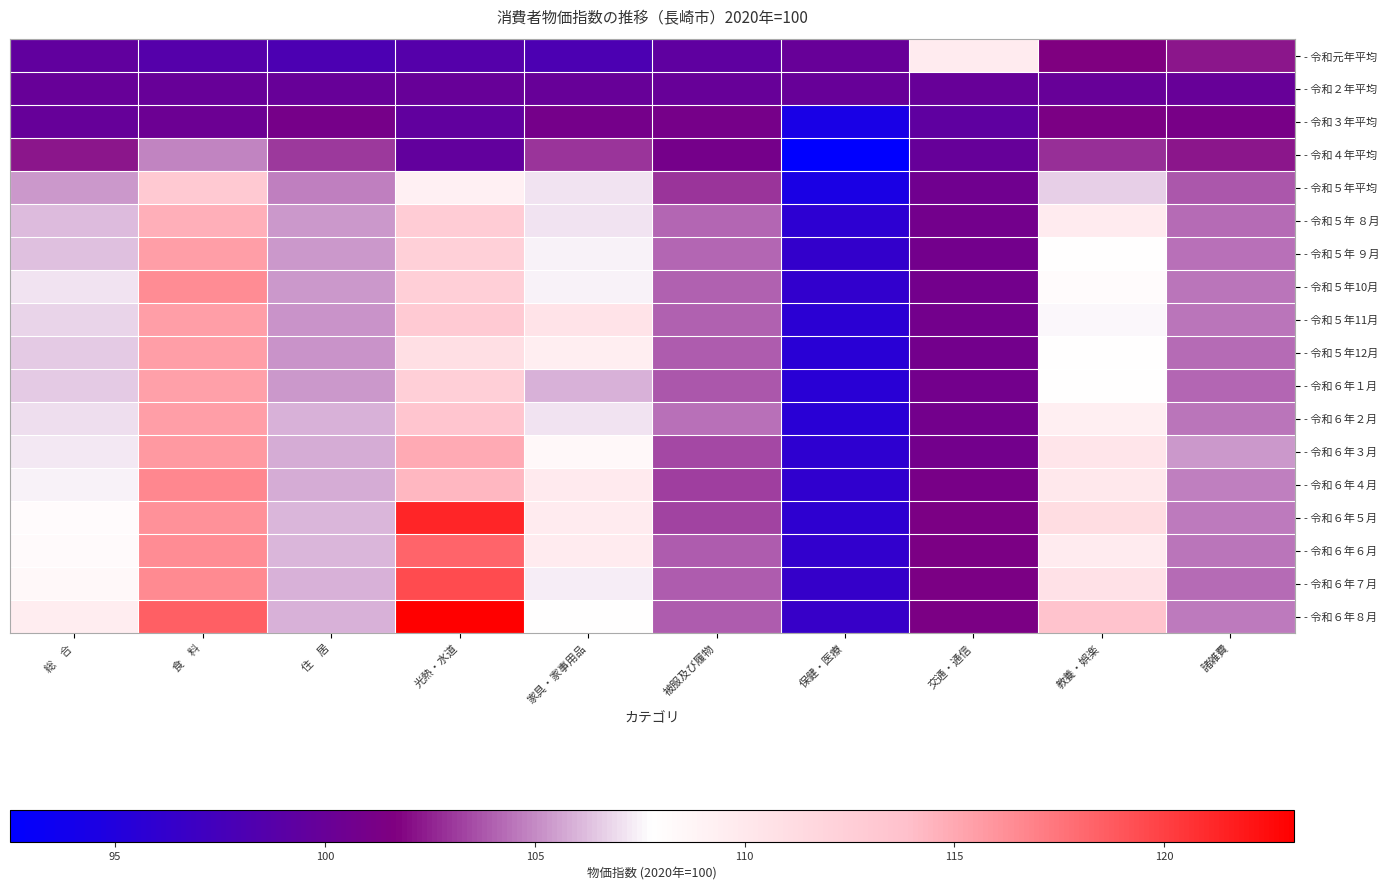

Which has a higher value, 食　料 or 光熱・水道?

食　料